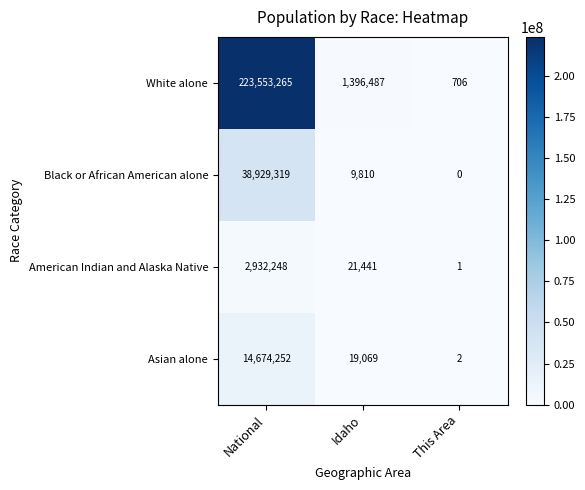

Which label corresponds to the smallest value in the chart?

This Area